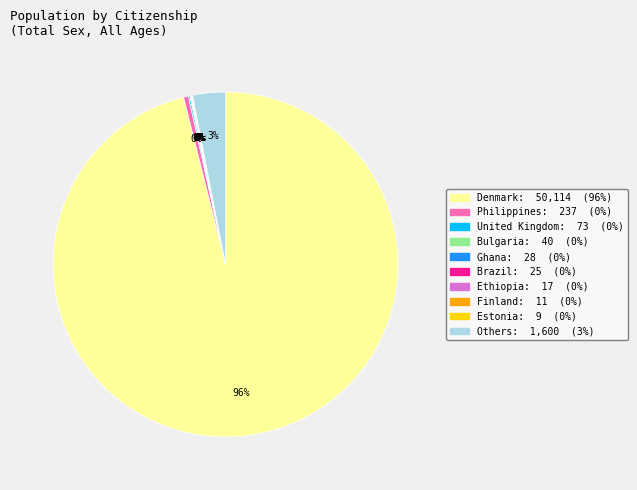

Does any single category account for the majority?

Yes